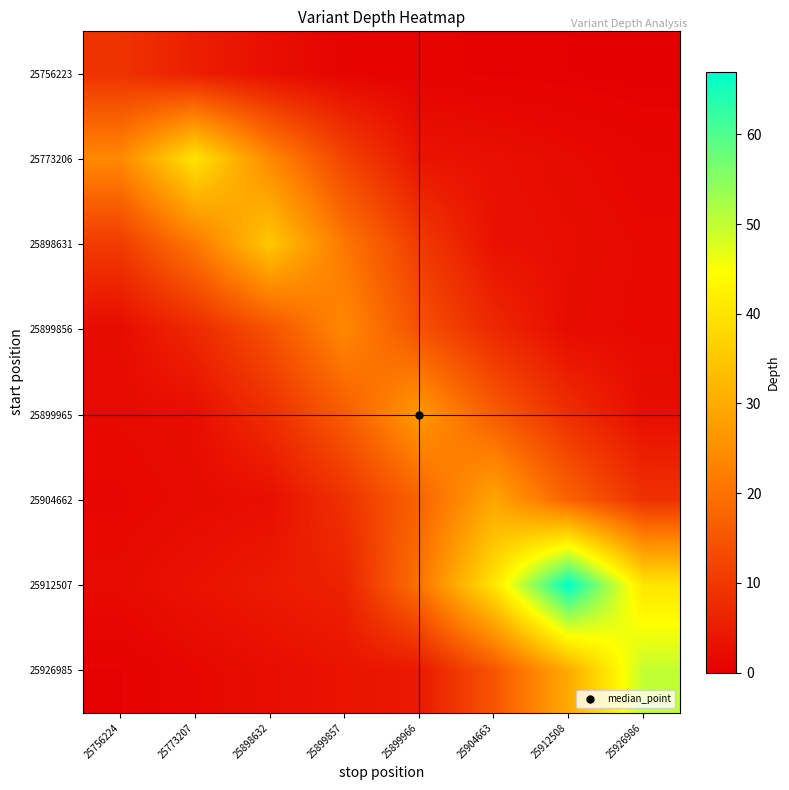

What is the maximum value shown in the chart?

67.0